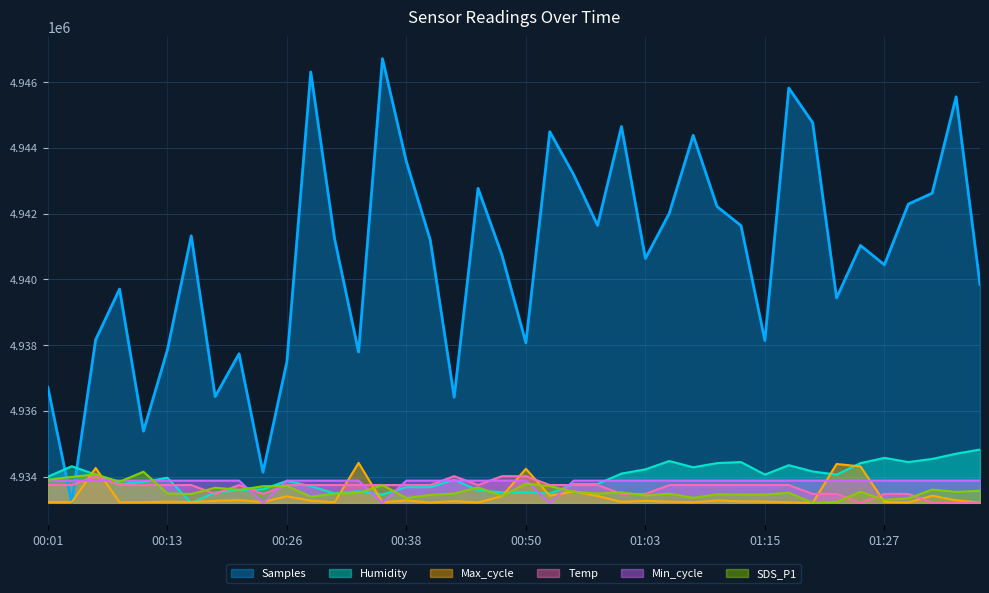

Which series has the widest spread of values?

Samples